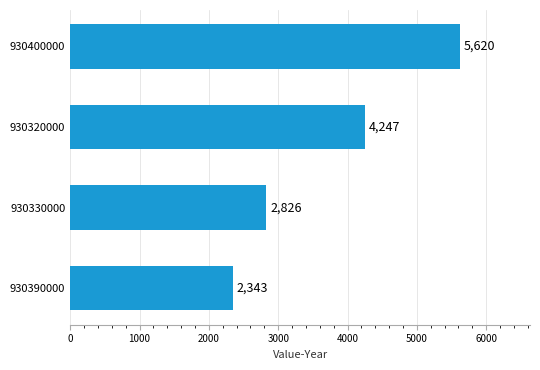

Which category has the highest value across all series?

930400000